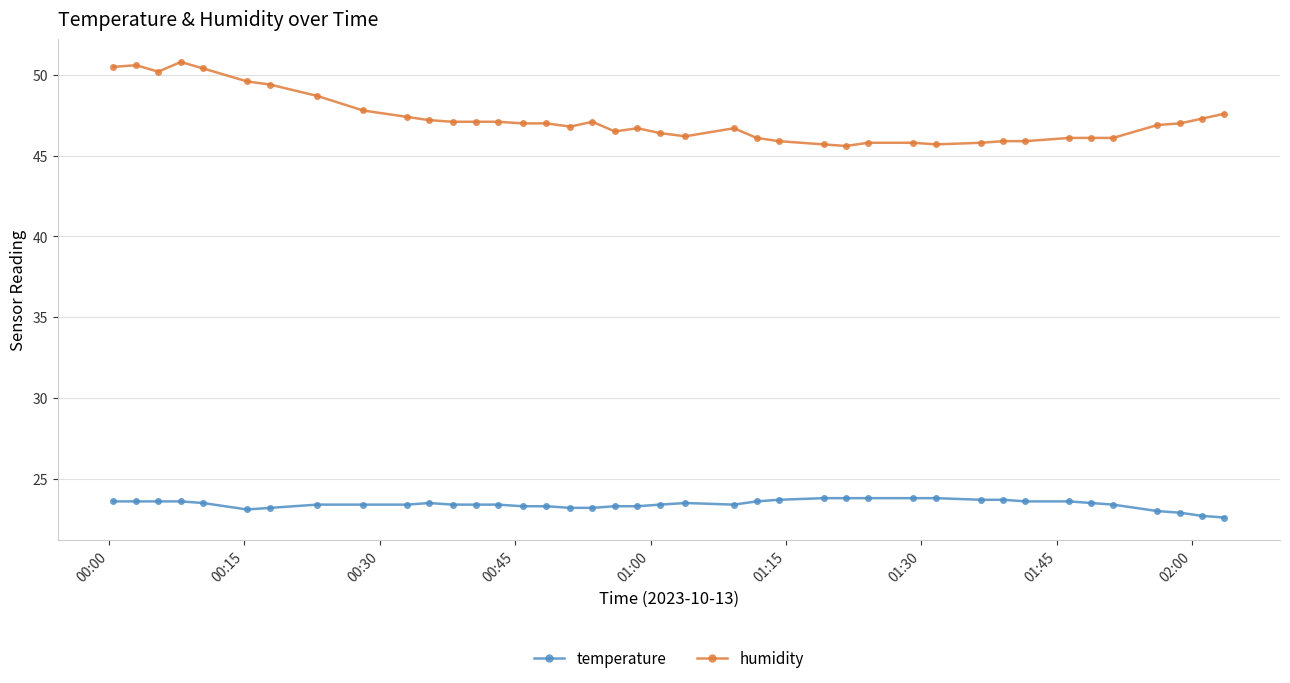

Which series has the largest total across all categories?

humidity